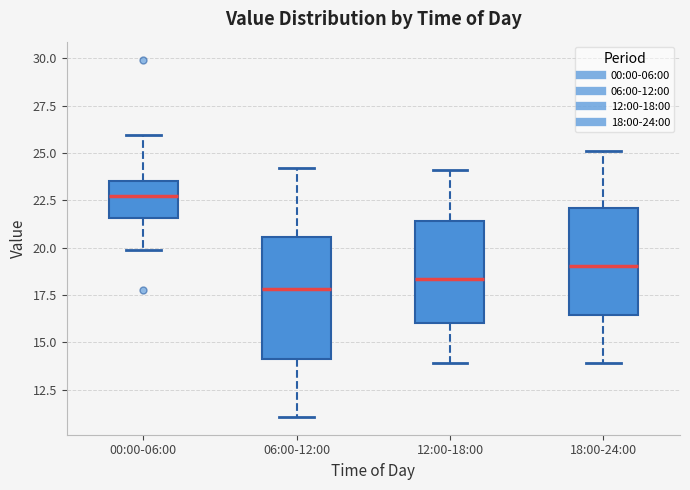

Reading left to right, read every box against the y-axis: the position of its median line, the range the box covers, and the ends of its whiskers. The values are not printed on the chart, so give them approximately, as read against the axis.

00:00-06:00: median 22.5, box 21.5 to 23.5, whiskers 20.0 to 26.0
06:00-12:00: median 18.0, box 14.0 to 20.5, whiskers 11.0 to 24.0
12:00-18:00: median 18.5, box 16.0 to 21.5, whiskers 14.0 to 24.0
18:00-24:00: median 19.0, box 16.5 to 22.0, whiskers 14.0 to 25.0